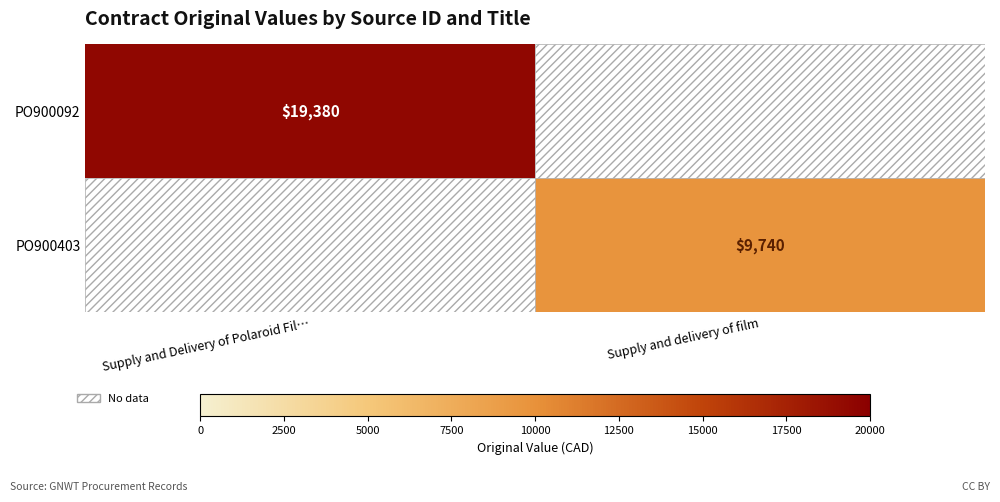

The PO900403 series shows 9740 at Supply and delivery of film. True or false?

True